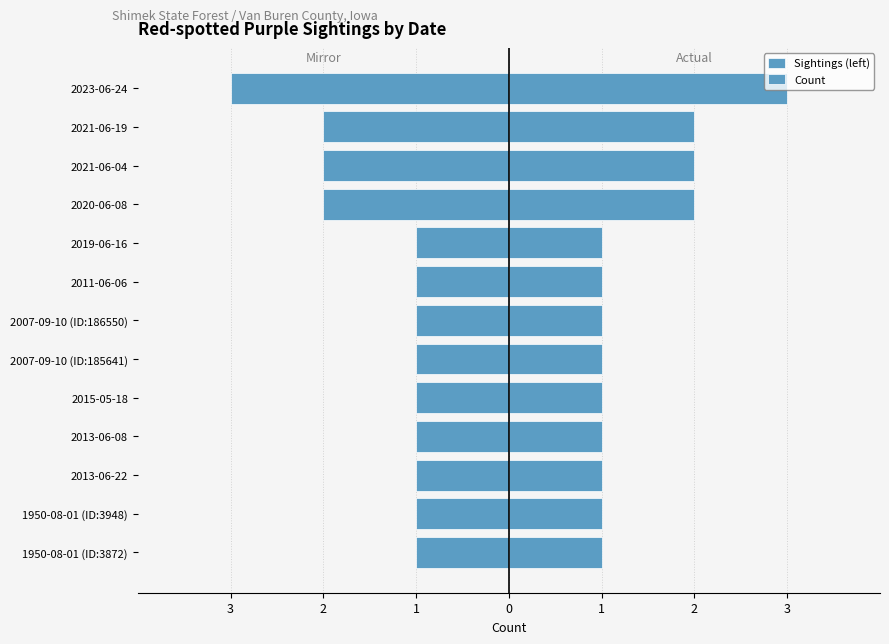

Is it true that Count equals 1 at 2020-06-08?

False